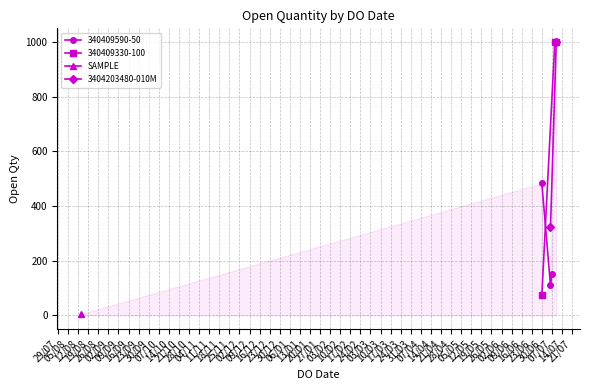

Which has a higher value, 05/08 or 29/07?

05/08